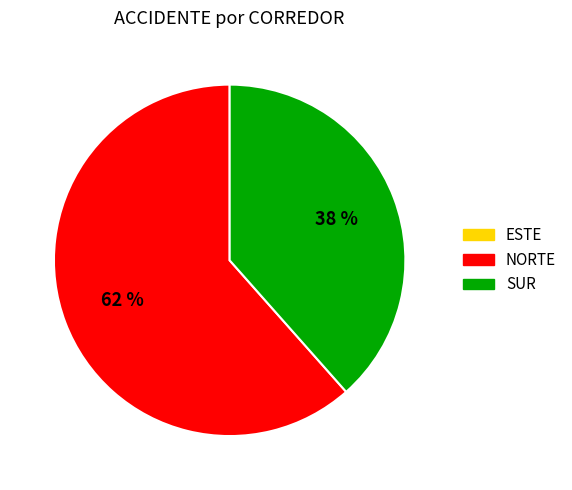

Is it true that NORTE is 56% of the pie?

False